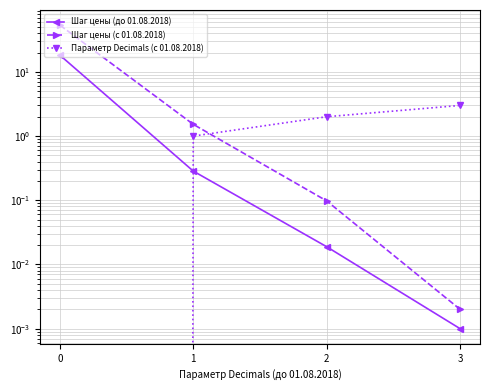

Rank the series by their average value, from highest to lowest.

Шаг цены (с 01.08.2018), Шаг цены (до 01.08.2018), Параметр Decimals (с 01.08.2018)